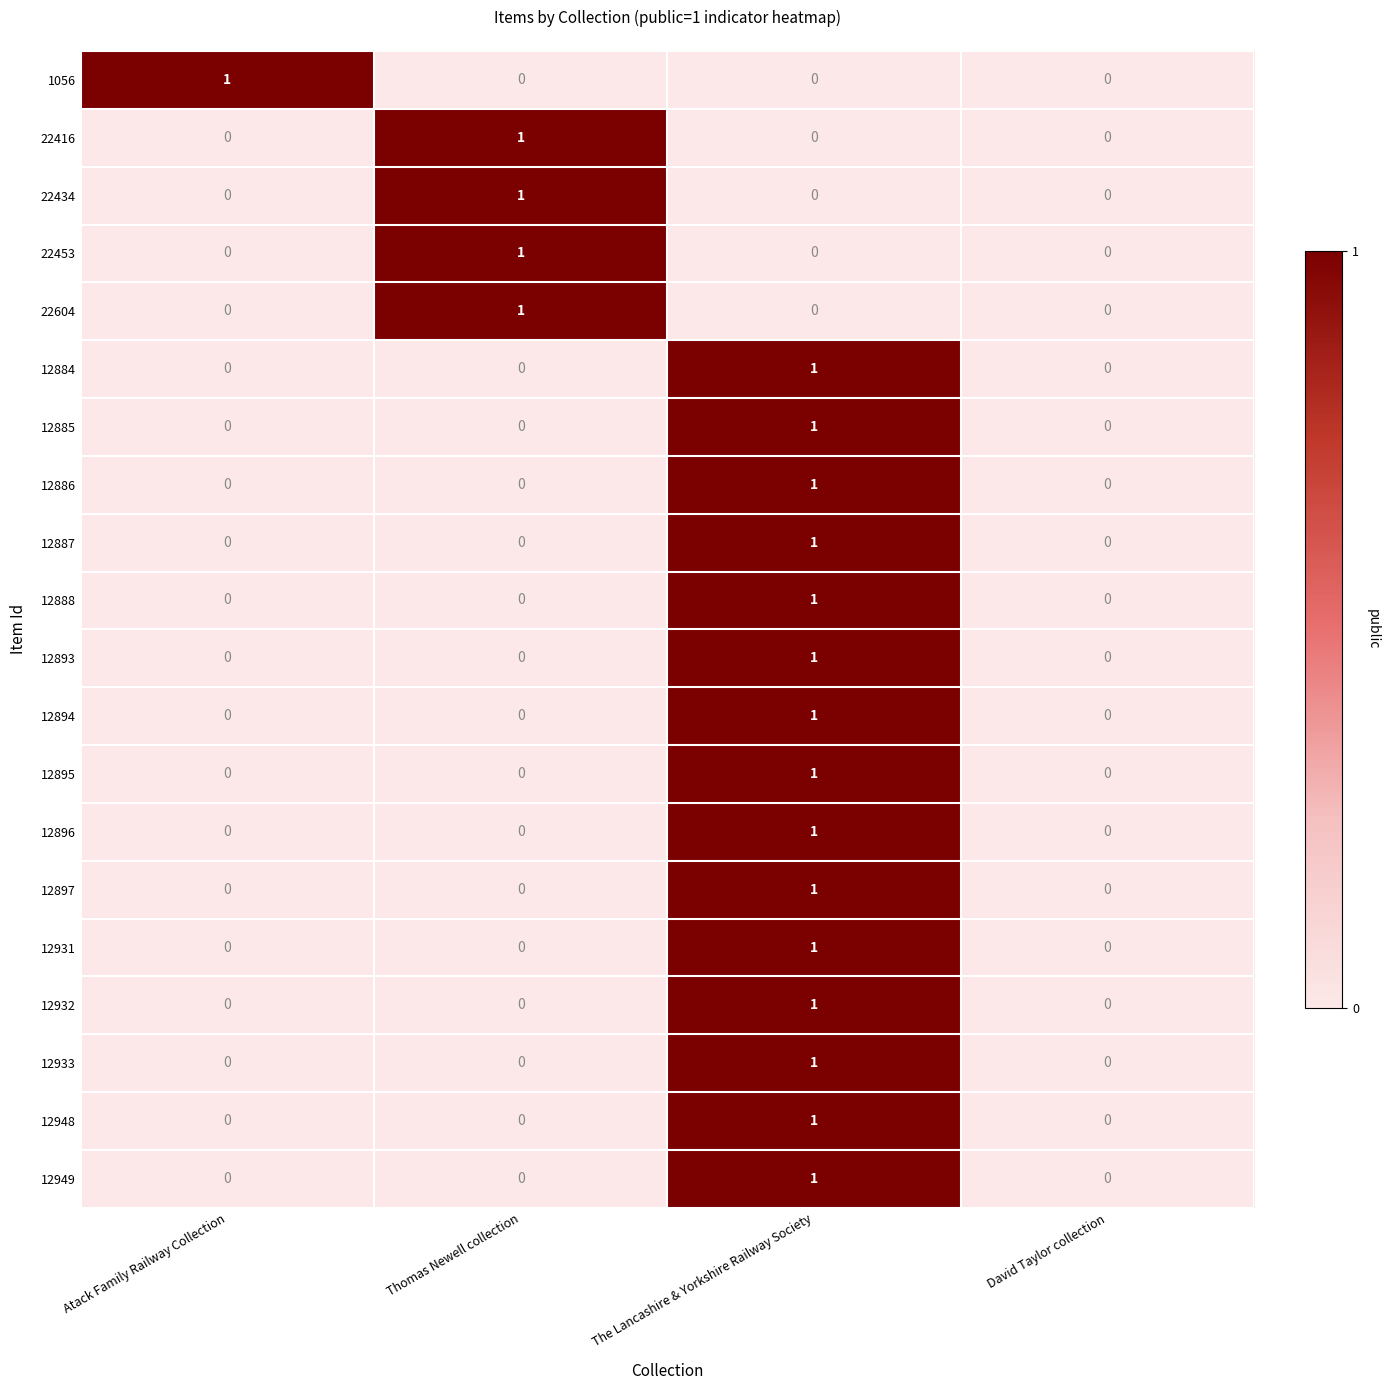

At which label does 12897 reach its peak?

The Lancashire & Yorkshire Railway Society